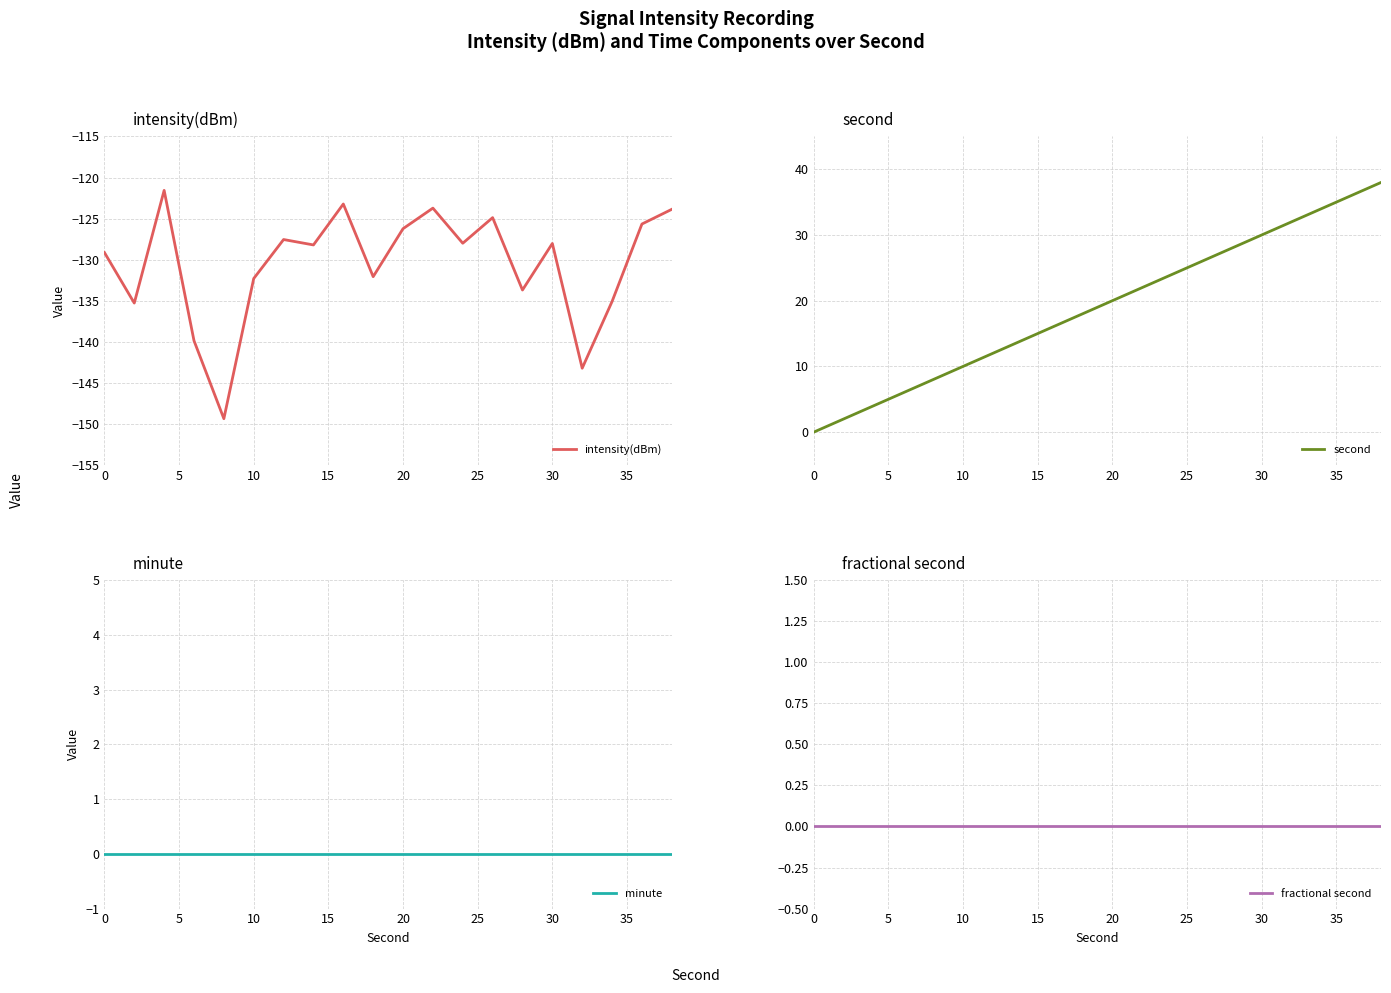

True or false: fractional second has more than 1 points higher than both neighbors.

False